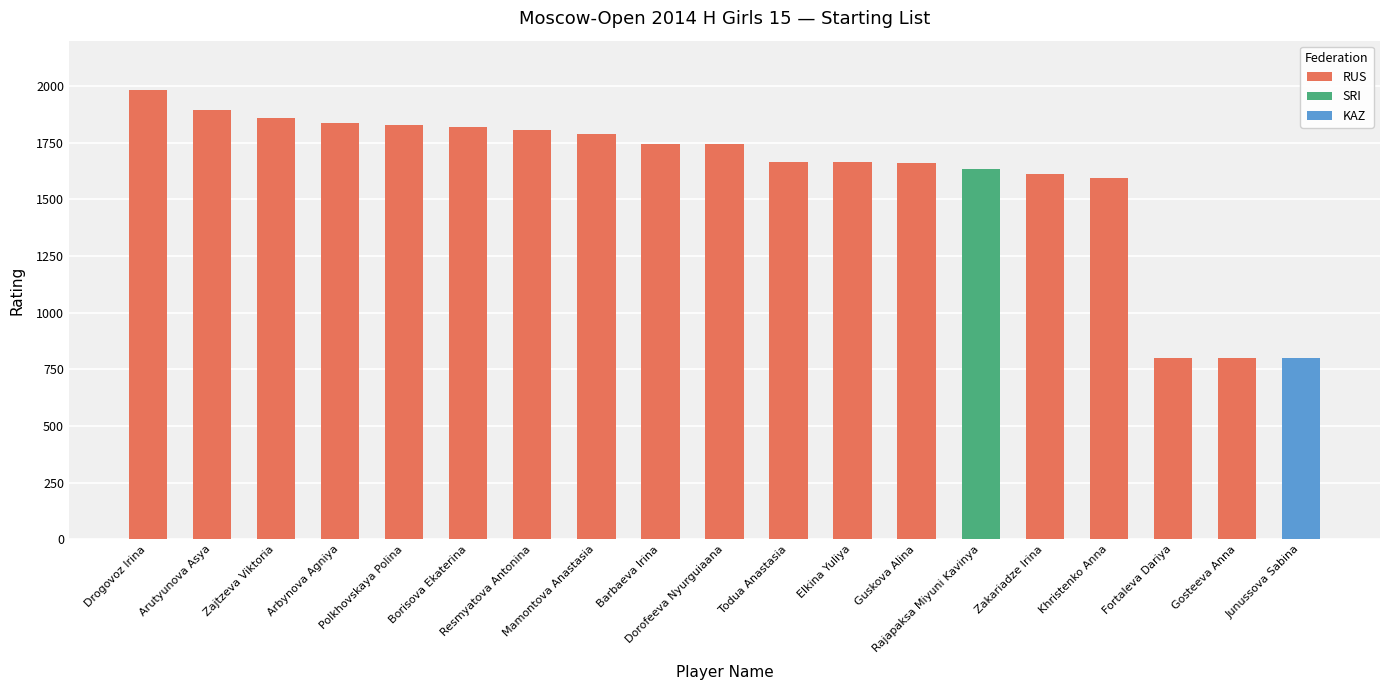

What is the difference between the maximum and minimum values in the RUS series?

1181